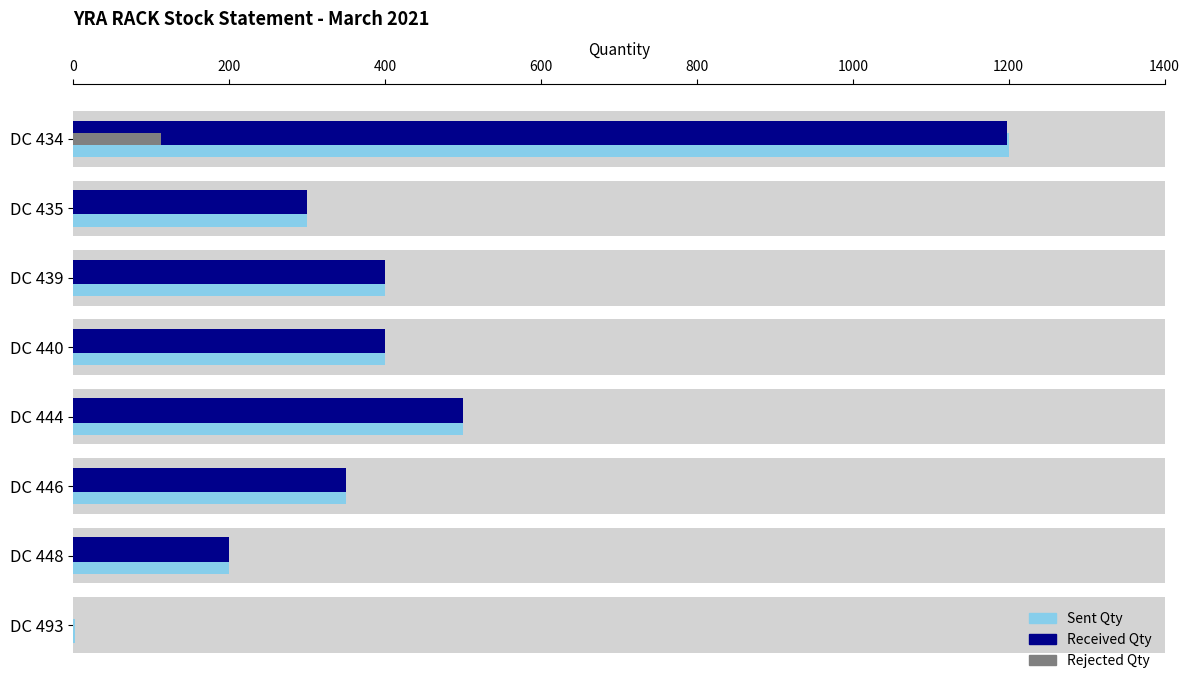

What is the sum of the Sent Qty values at DC 434 and DC 435?

1500